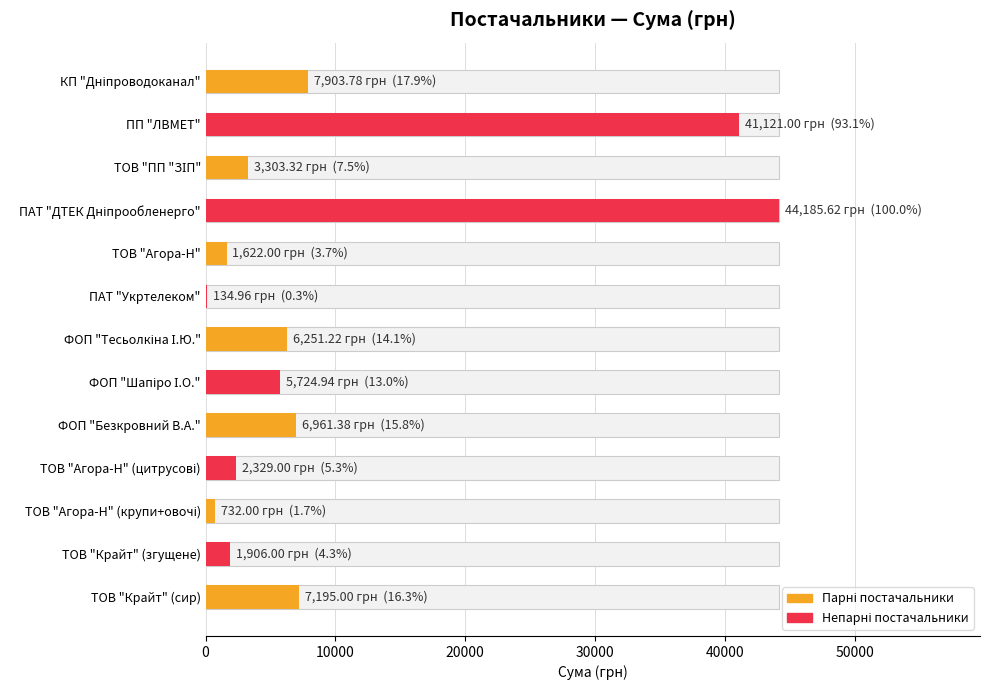

What is the difference between the maximum and minimum values?

44050.7